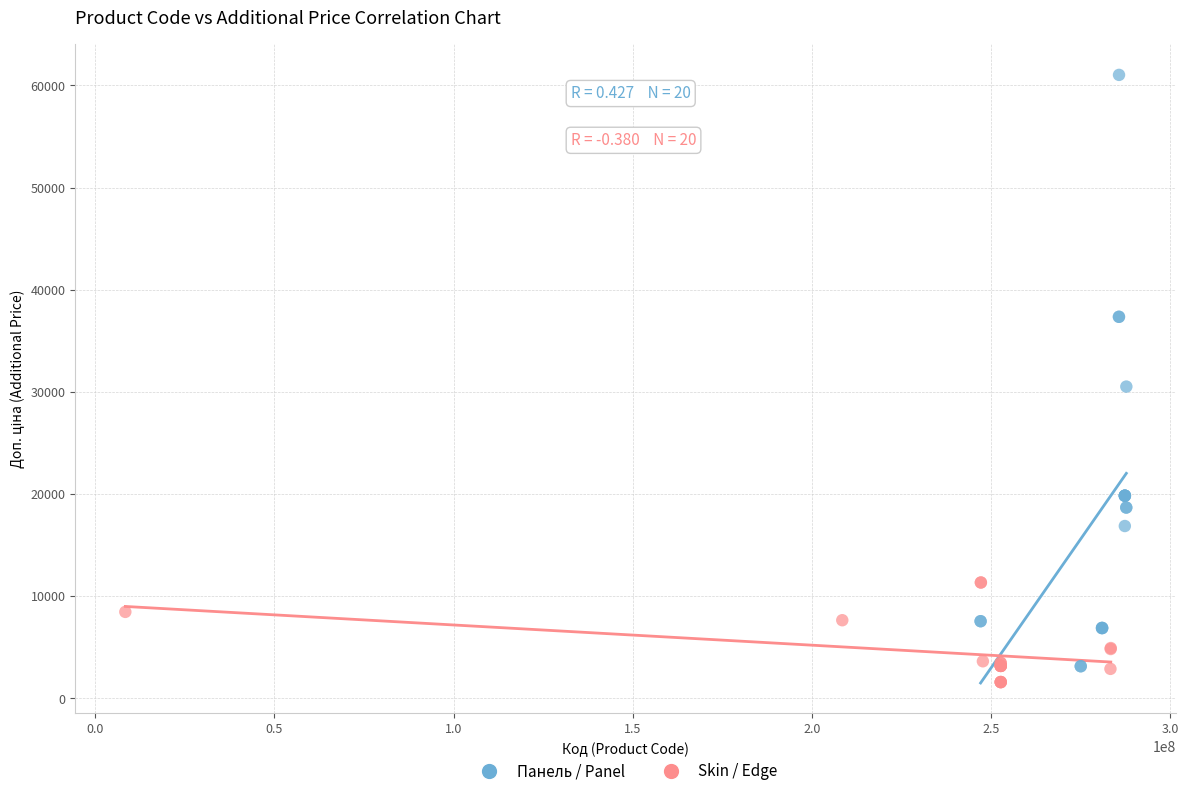

Which series has the widest spread of Y values?

Панель / Panel